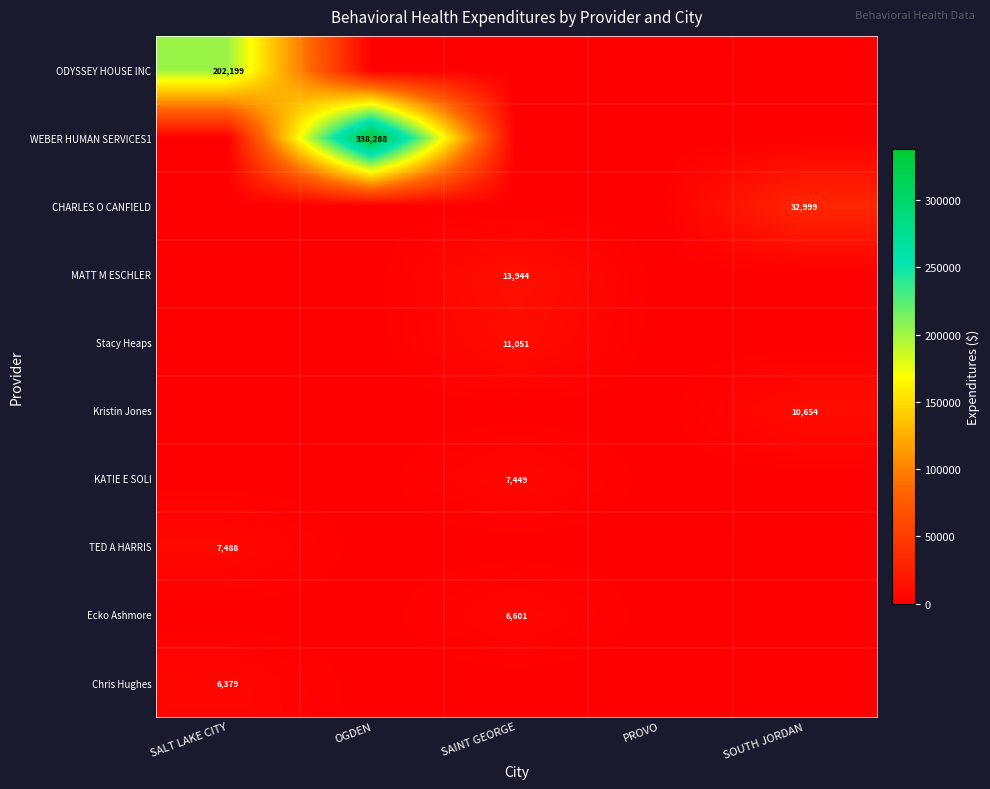

True or false: Ecko Ashmore has a value of 3822 at SAINT GEORGE.

False